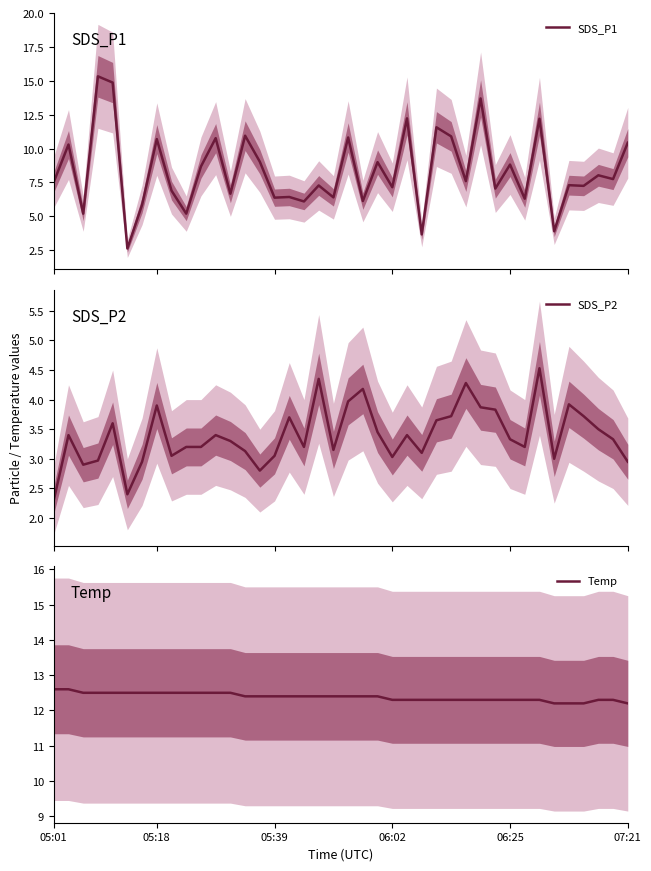

True or false: SDS_P2 and SDS_P1 cross at least once.

False